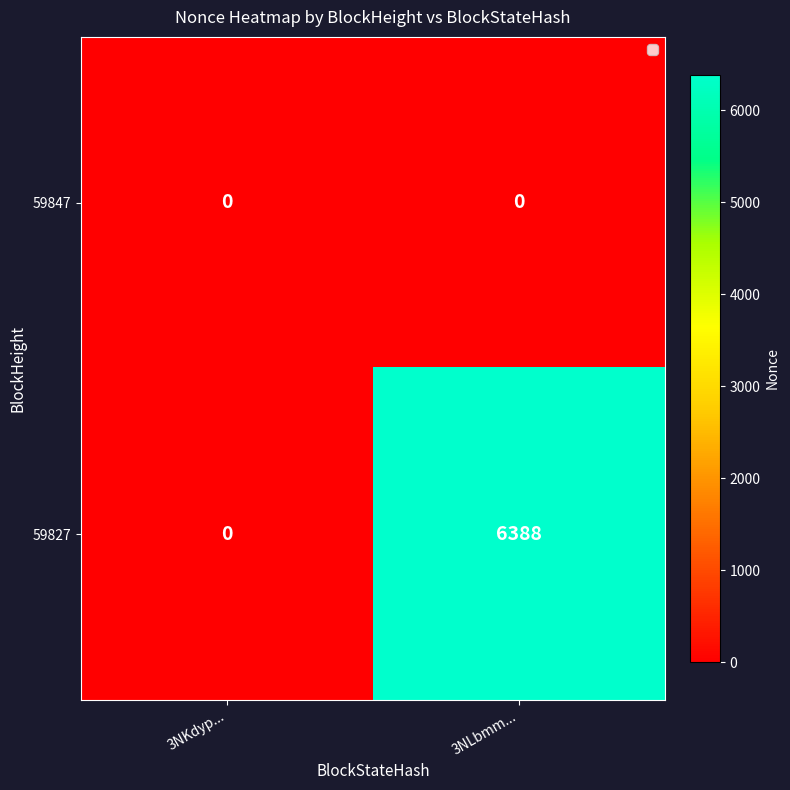

True or false: 59827 has a value of 6388 at 3NLbmm....

True